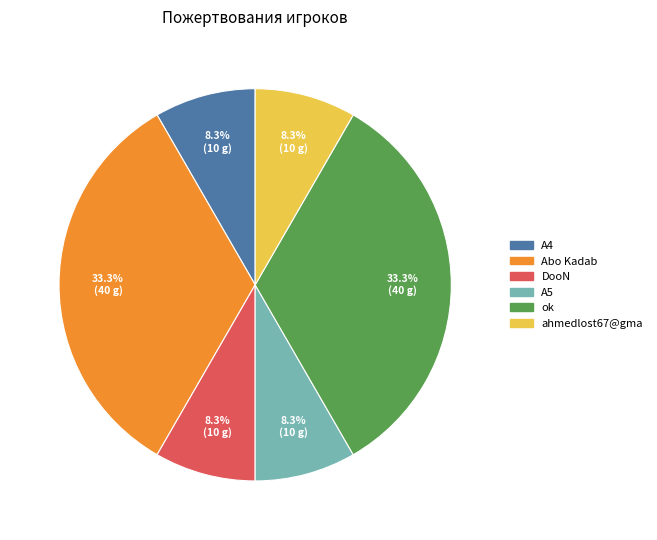

Does any single category account for the majority?

No